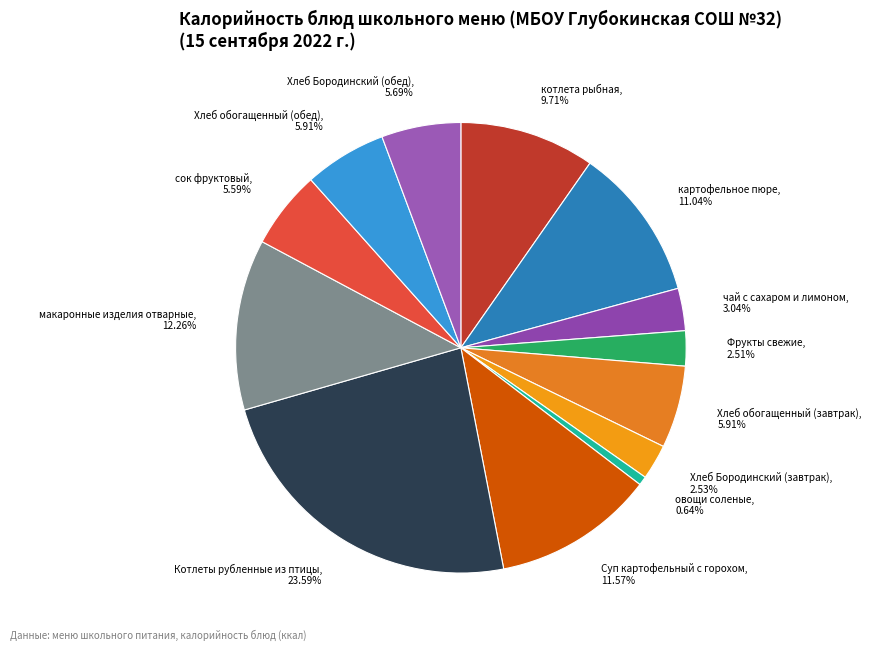

Which slice is the largest?

Котлеты рубленные из птицы